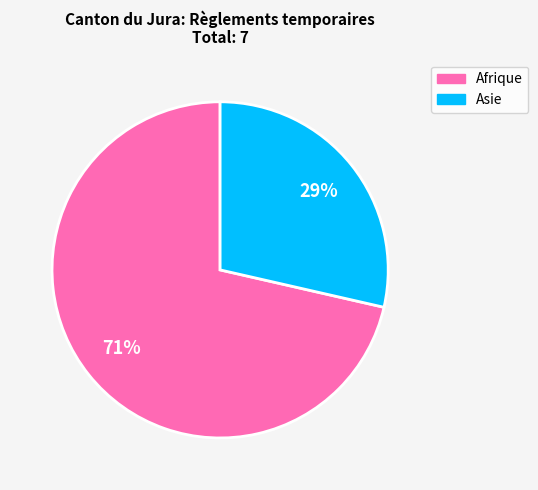

Which category has the smallest portion of the pie?

Asie